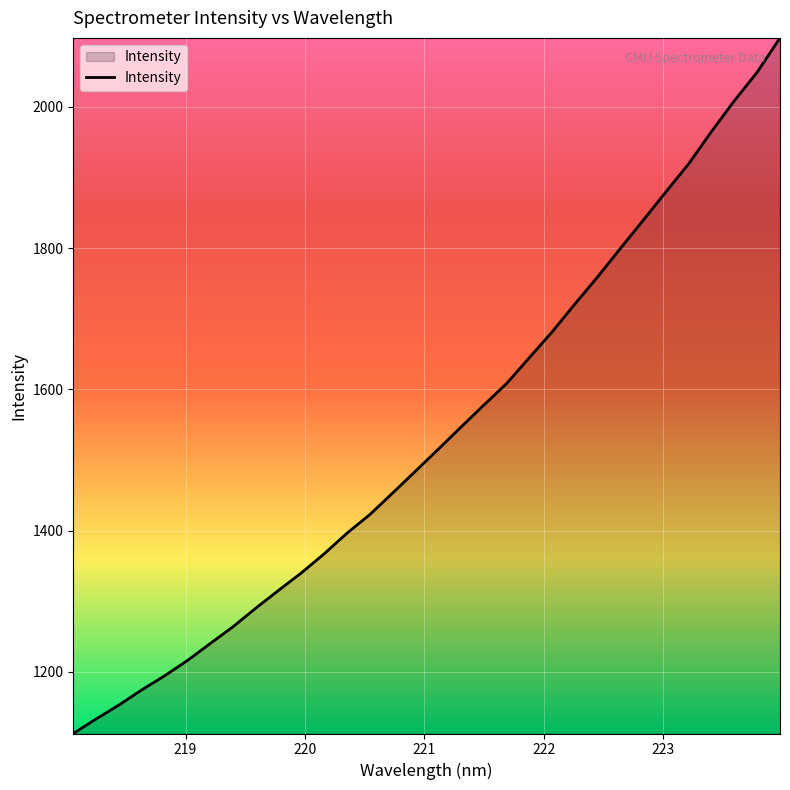

Does the chart have visible grid lines?

Yes